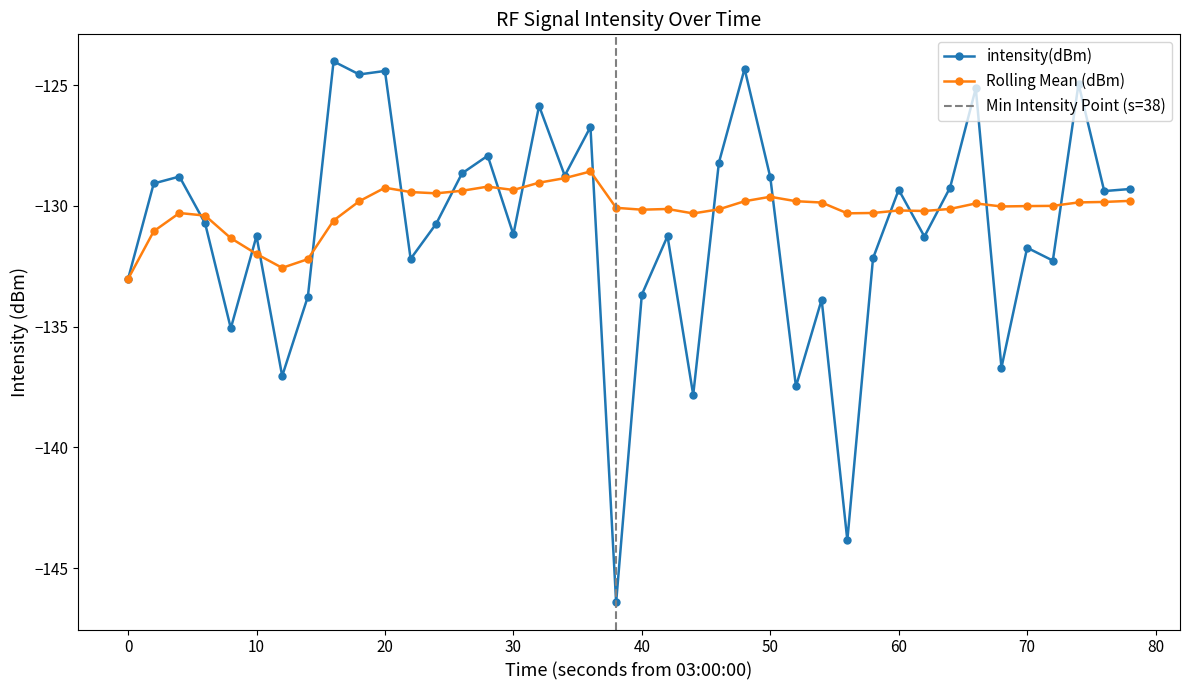

What is the lowest value of the intensity(dBm) series?

-146.4